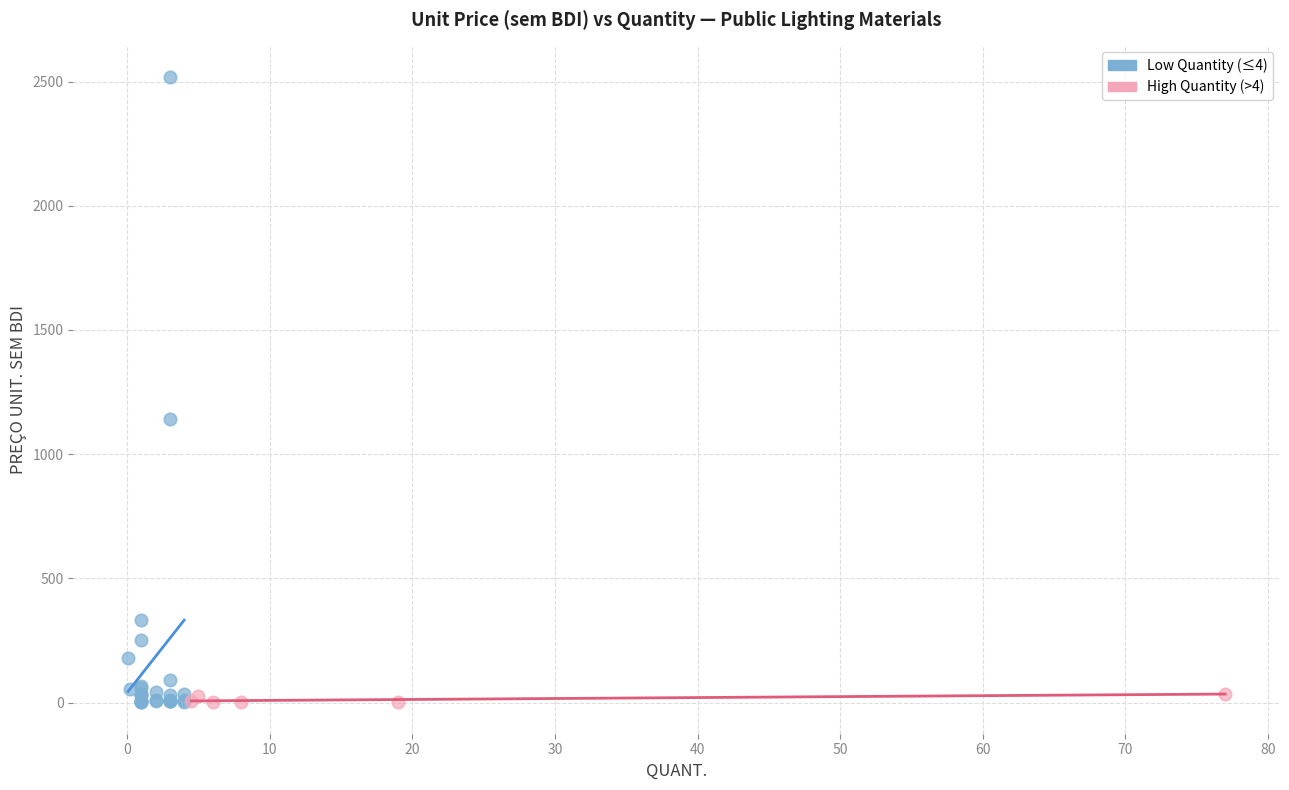

Which series has the largest Y range (max minus min)?

Low Quantity (≤4)